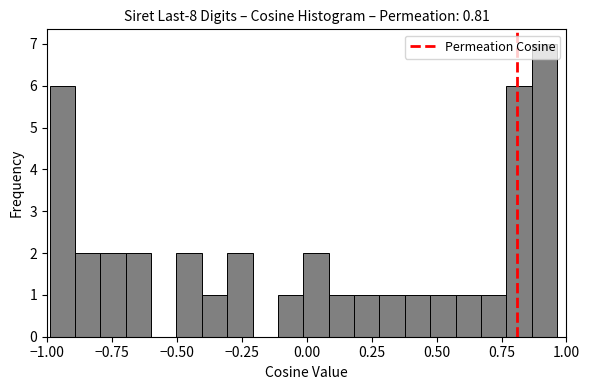

Around what value on the x-axis is the tallest bar? Give the approximate position of its centre, as read against the axis.

0.90